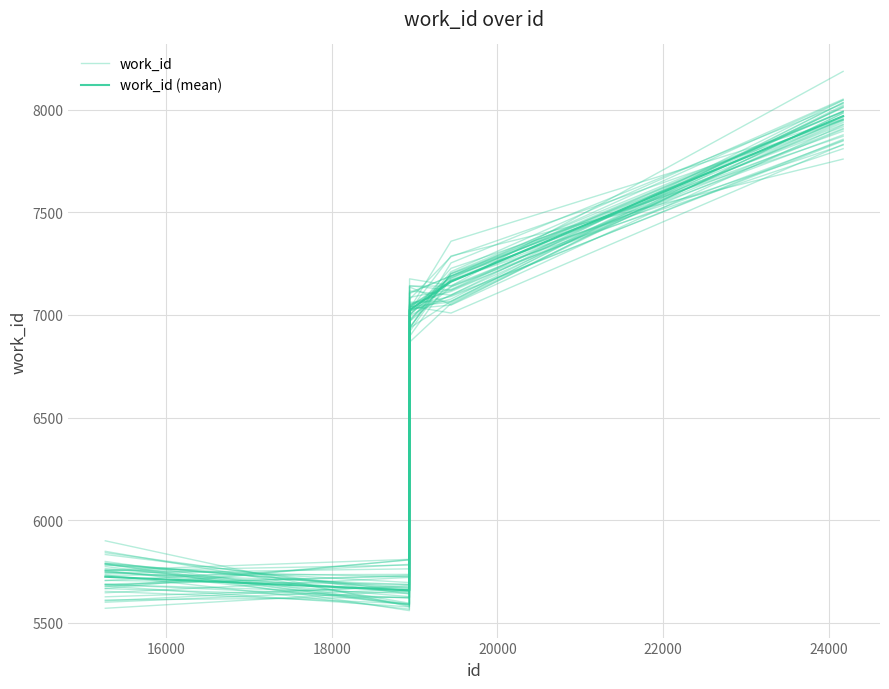

What is the total value across all series at 16000?

11304.9